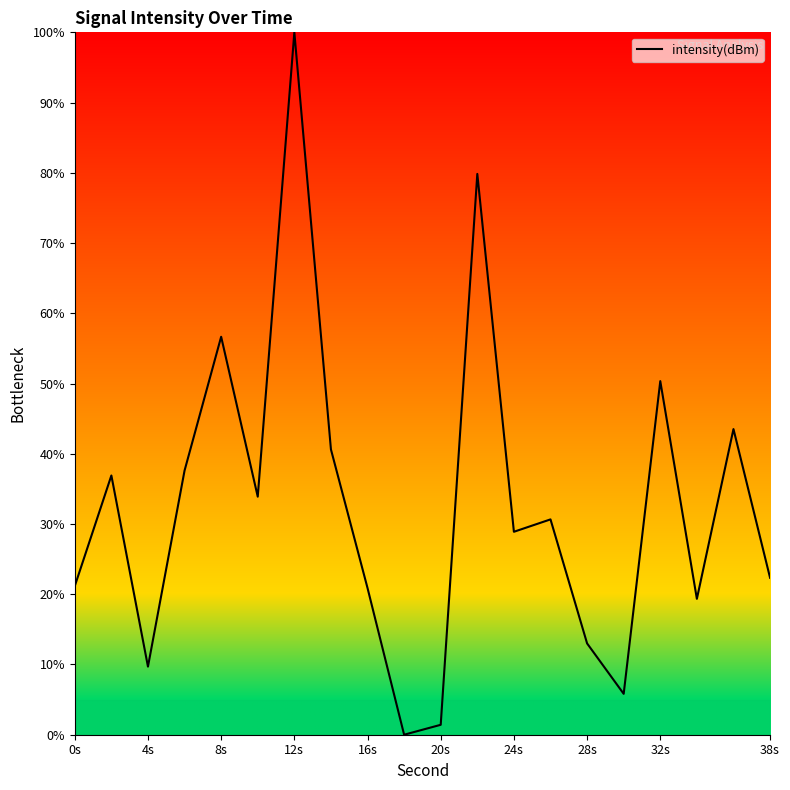

What is the maximum value shown in the chart?

100.0